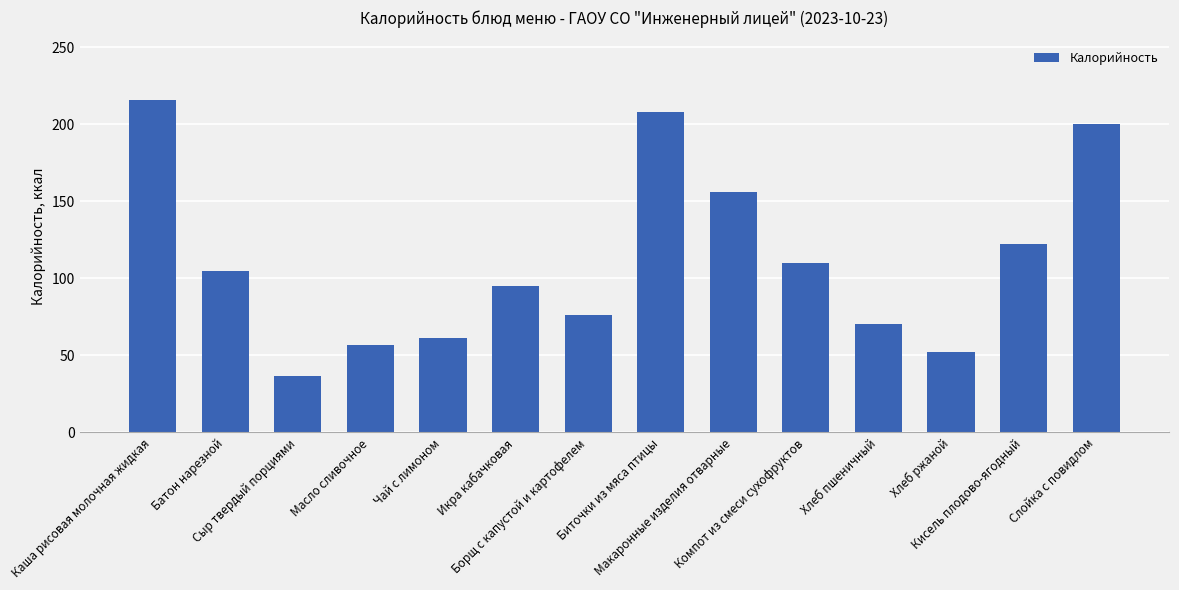

How many bars are there in total?

14